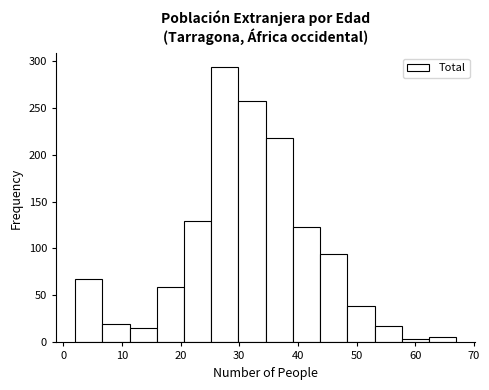

Reading left to right, transcribe this chart: for each bar, give the range it covers on the x-axis and its height. Neither the bar edges nor the heights are printed on the chart, so give them approximately, as read against the axes.

2 to 7: 70
7 to 11: 20
11 to 16: 15
16 to 21: 60
21 to 25: 130
25 to 30: 295
30 to 35: 255
35 to 39: 220
39 to 44: 125
44 to 48: 95
48 to 53: 40
53 to 58: 15
58 to 62: under 5
62 to 67: 5